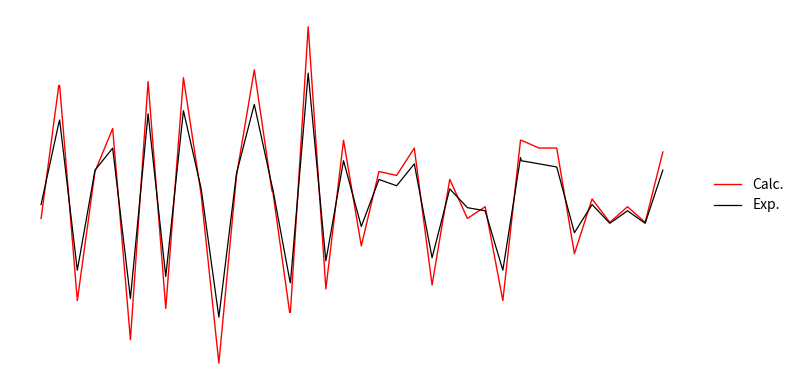

Does the chart display data point markers on the line(s)?

No